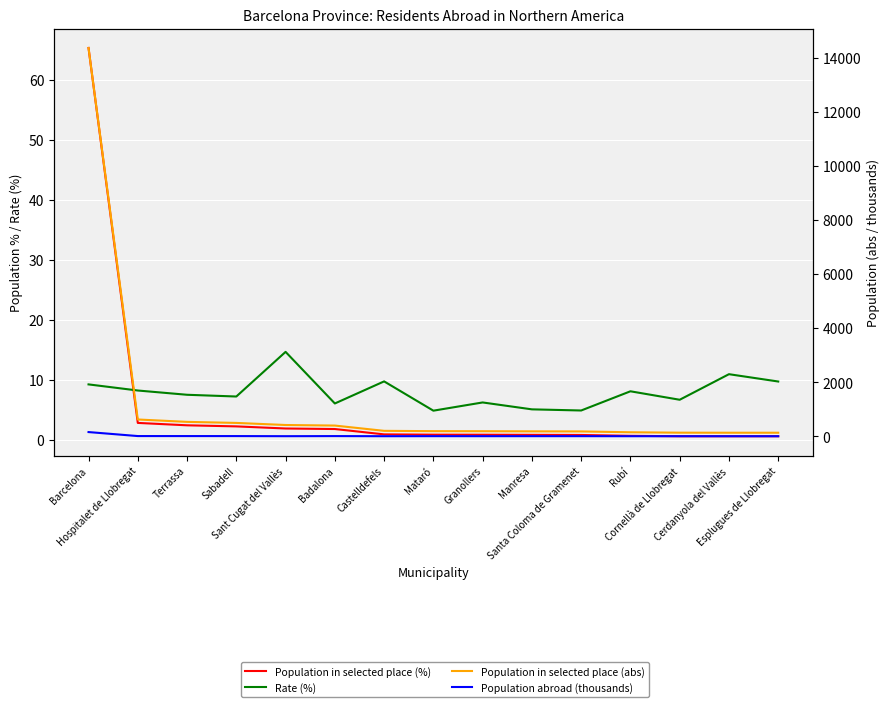

List the series in order of their peak value, lowest first.

Rate (%), Population in selected place (%), Population abroad (thousands), Population in selected place (abs)